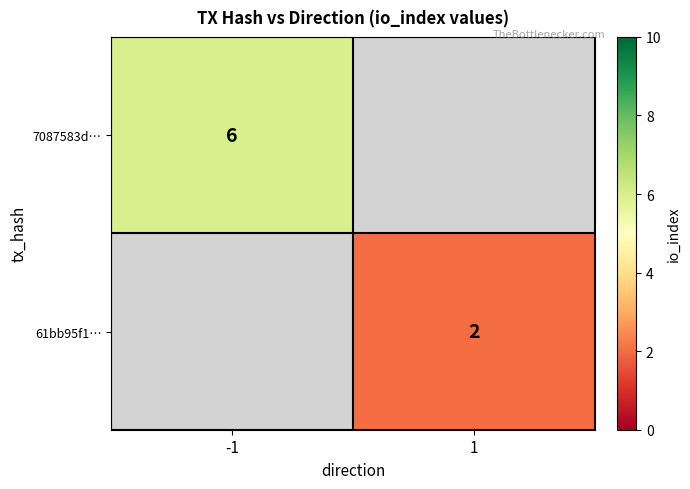

The value of 7087583d… at -1 is 6. True or false?

True